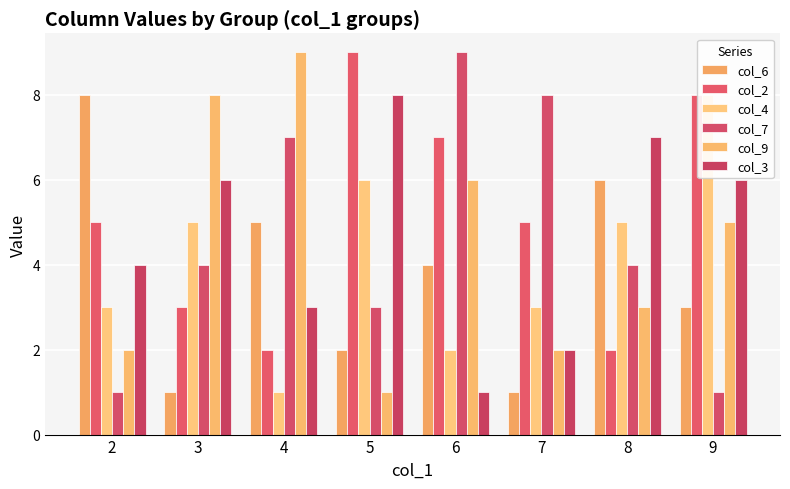

Count the number of data series in this chart.

6